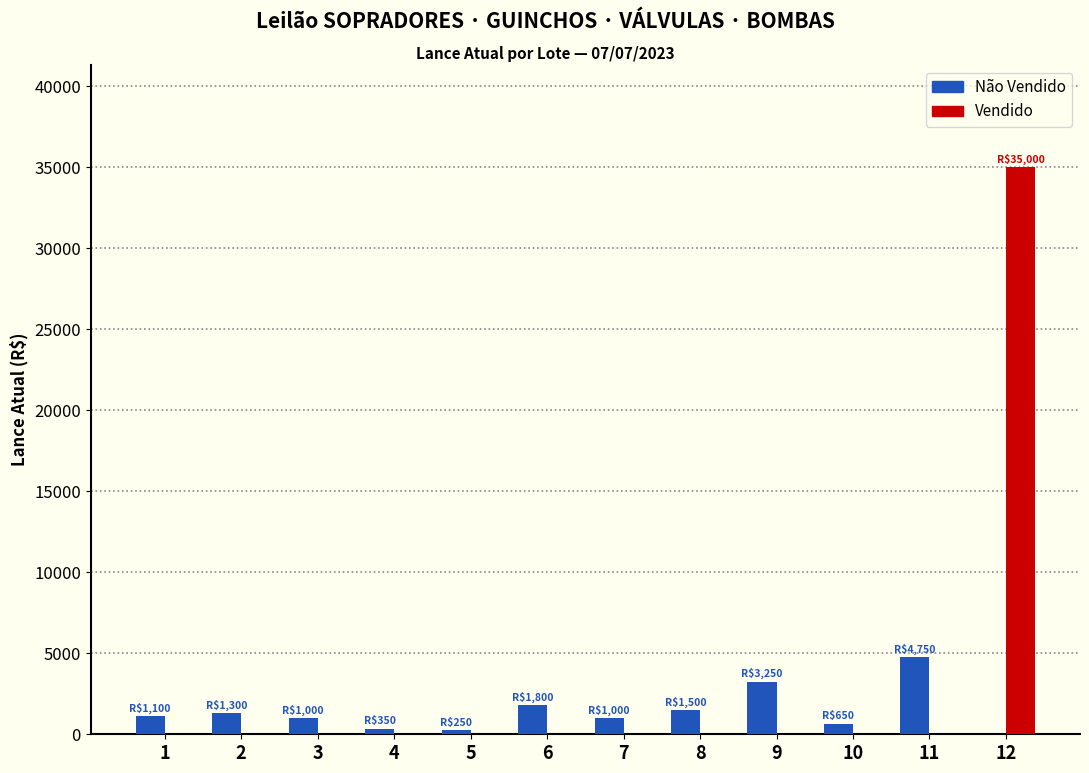

Which label corresponds to the largest value in the chart?

12